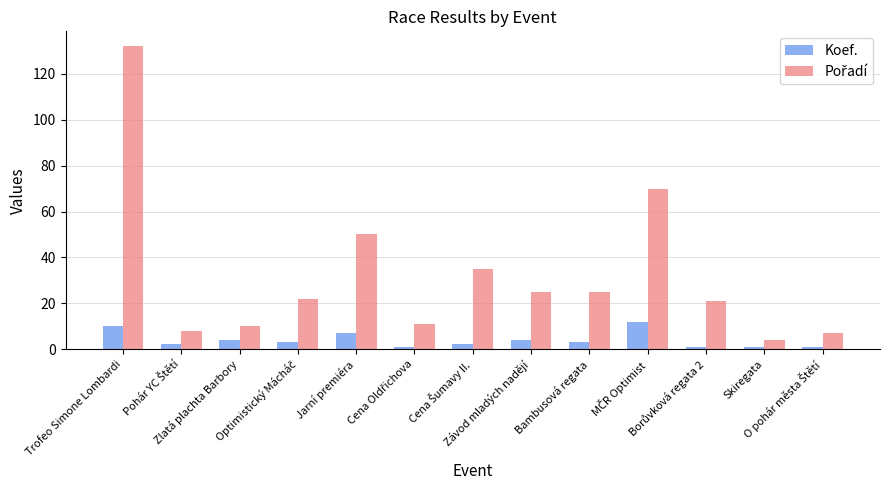

What is the average value of the Koef. series?

4